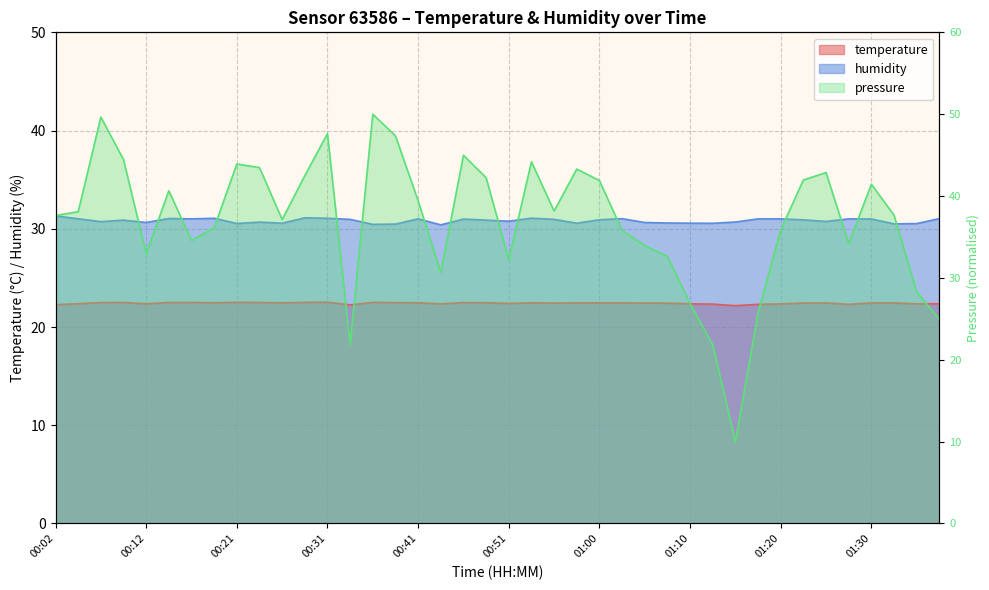

True or false: humidity and temperature intersect in this chart.

False